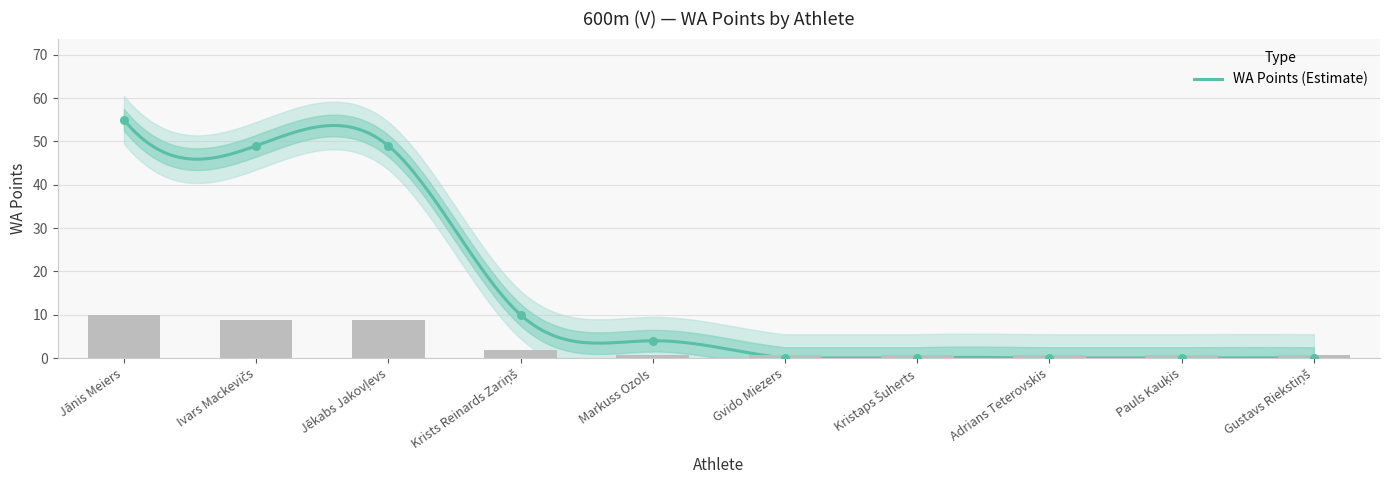

Which has a higher value, Pauls Kauķis or Markuss Ozols?

Markuss Ozols